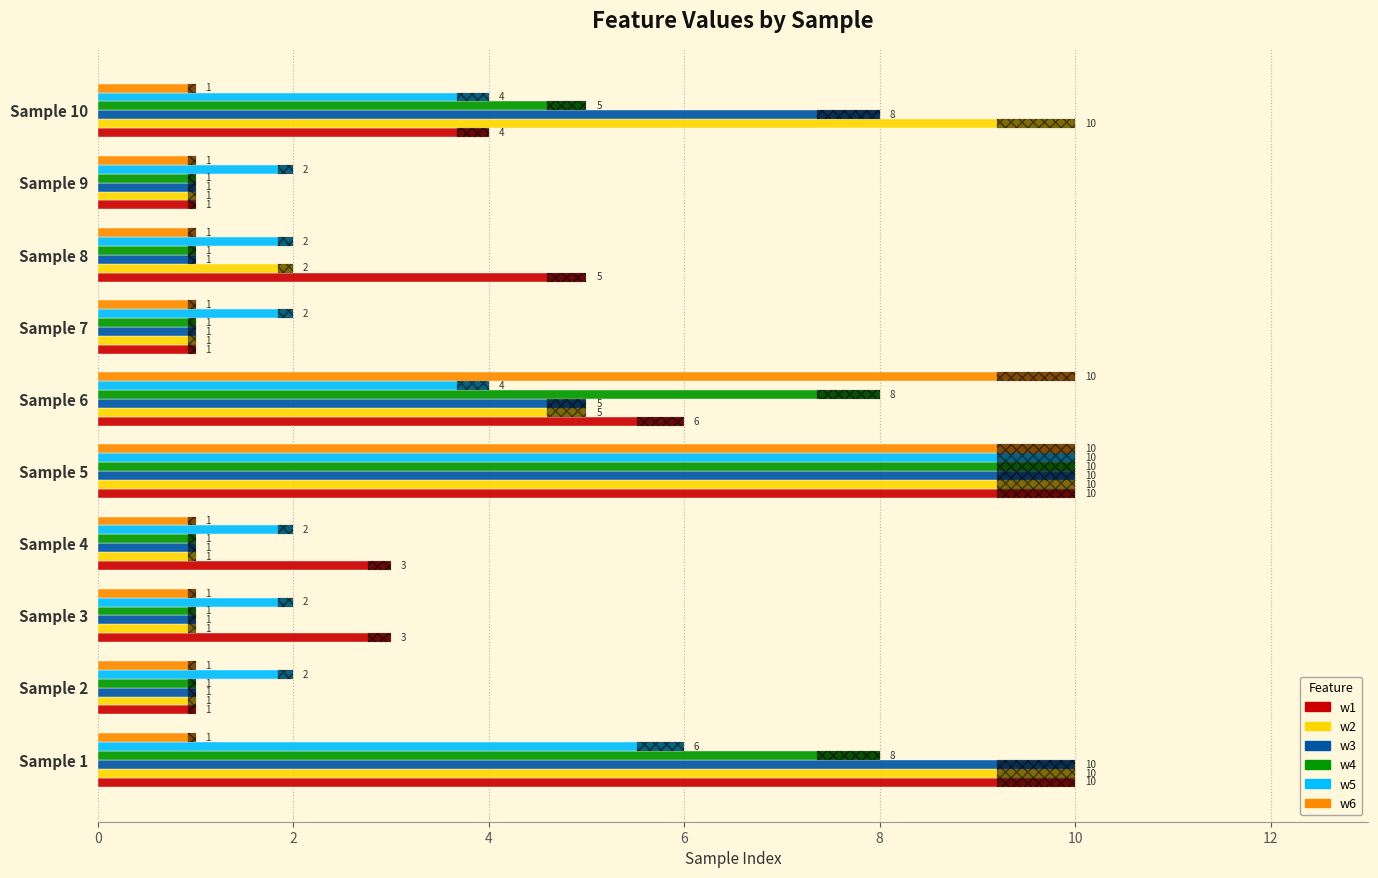

What is the average value of the w3 series?

4